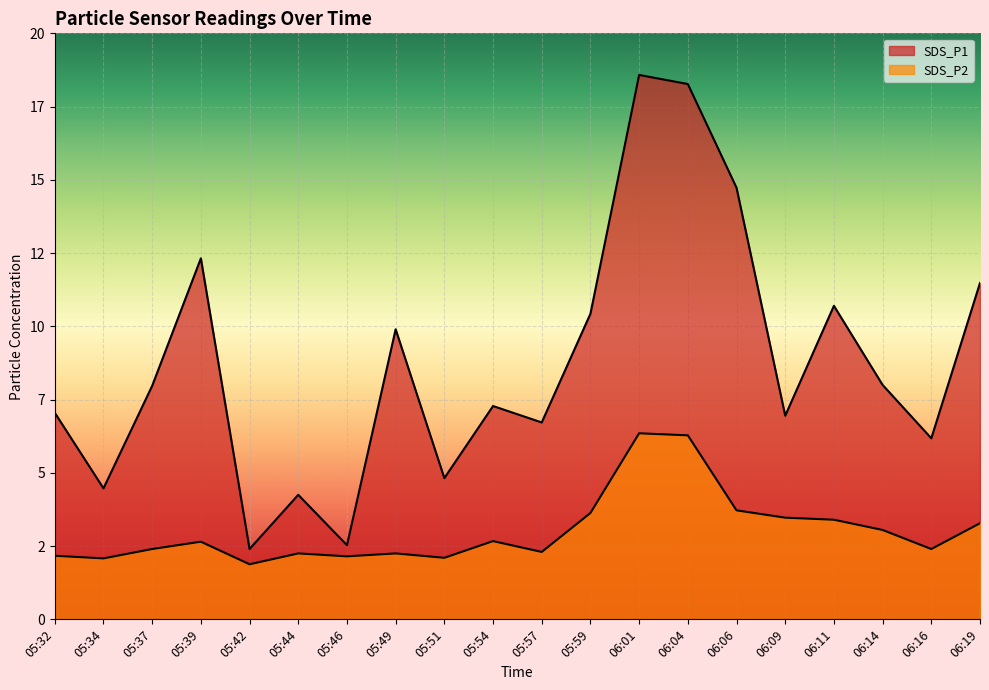

Does the chart display data point markers on the line(s)?

No